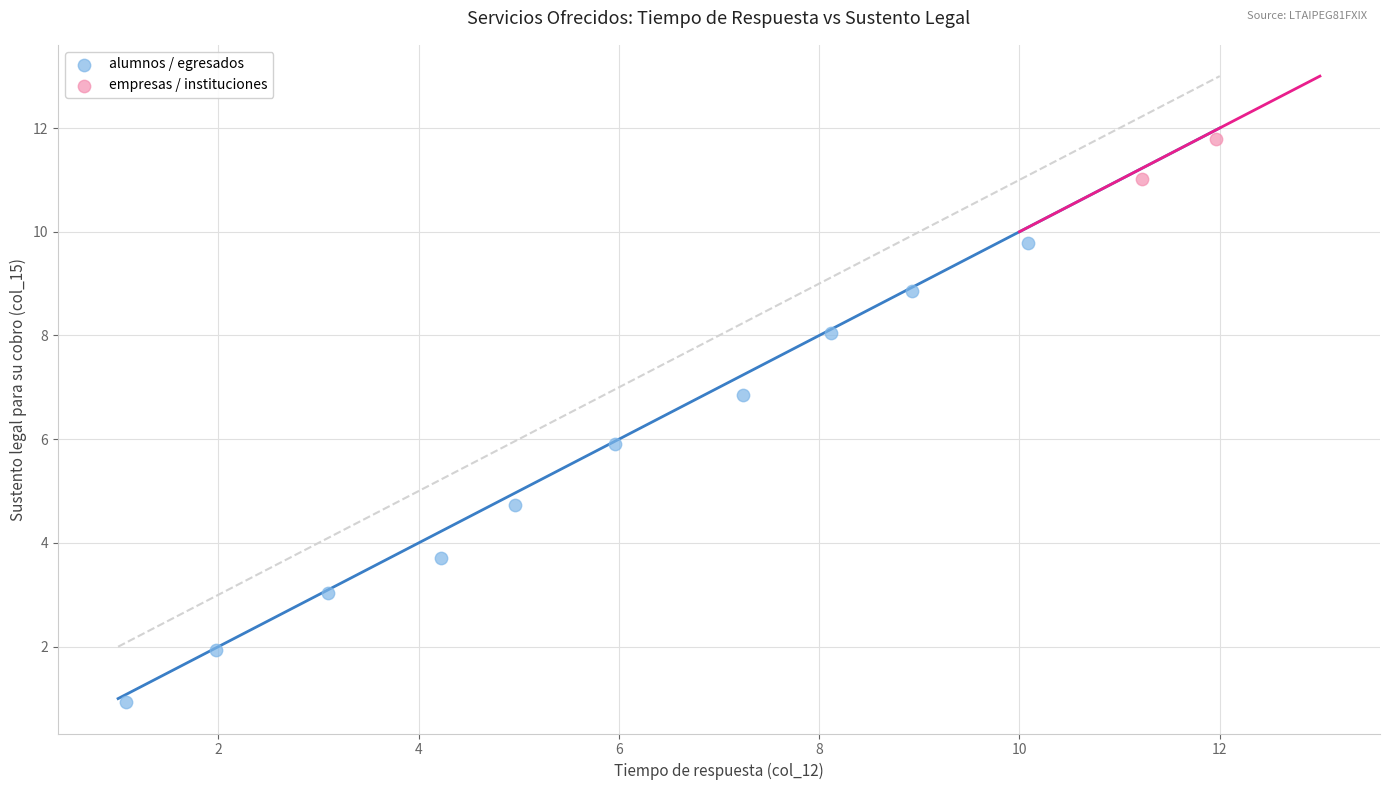

Which series contains the highest Y value?

empresas / instituciones